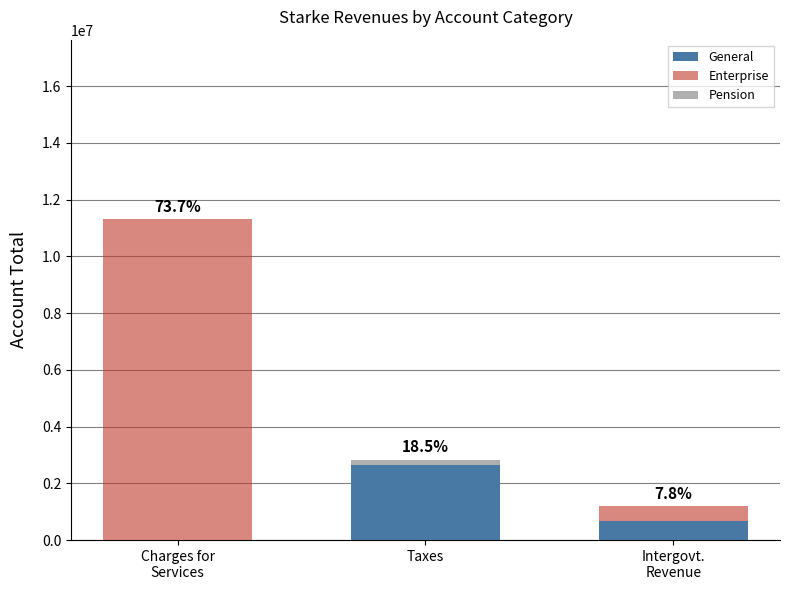

What is the sum of all General values?

3315843